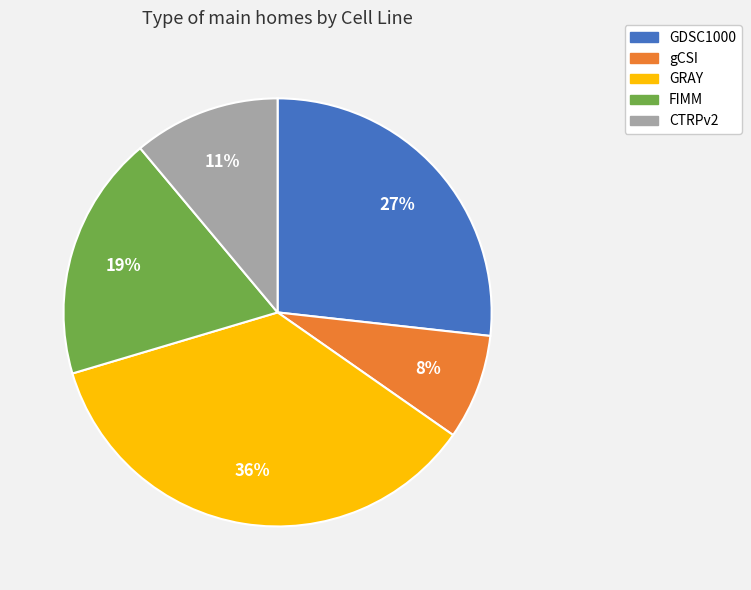

To the nearest percent, what percentage of the pie is gCSI?

8%